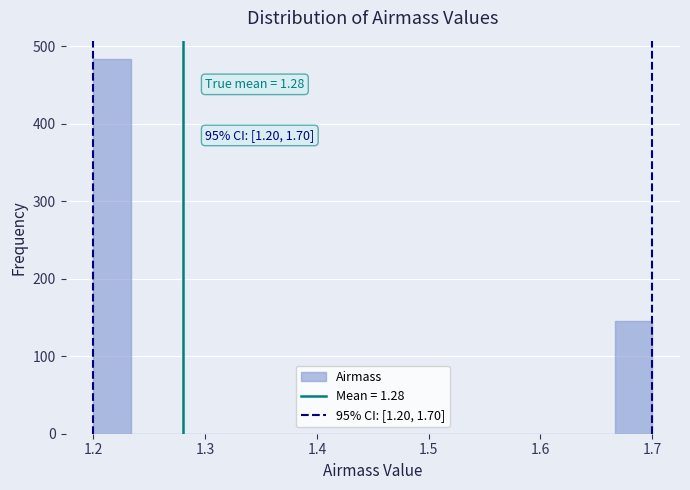

Around what value on the x-axis is the tallest bar? Give the approximate position of its centre, as read against the axis.

1.22